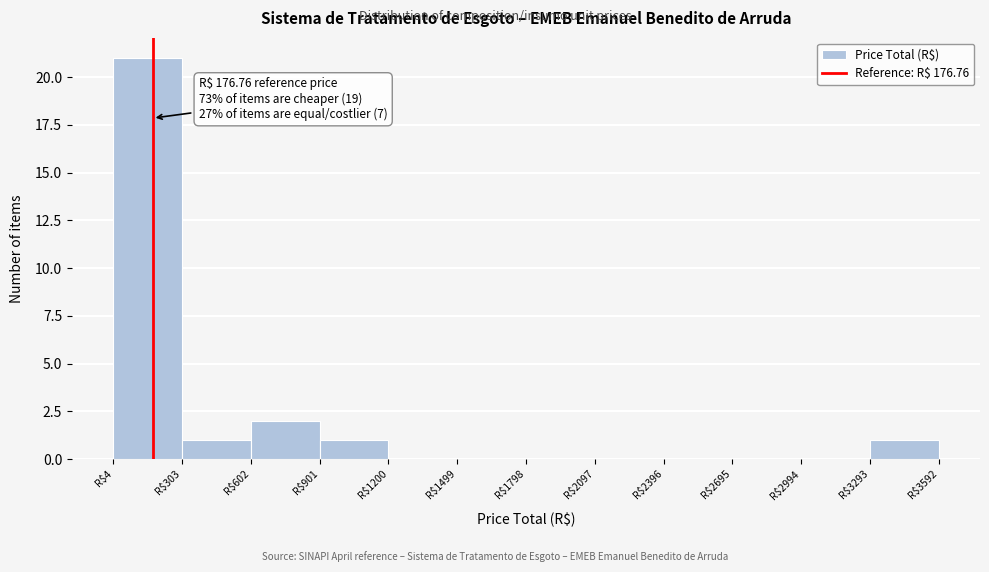

Over which range of the x-axis is the bar tallest?

0 to 300